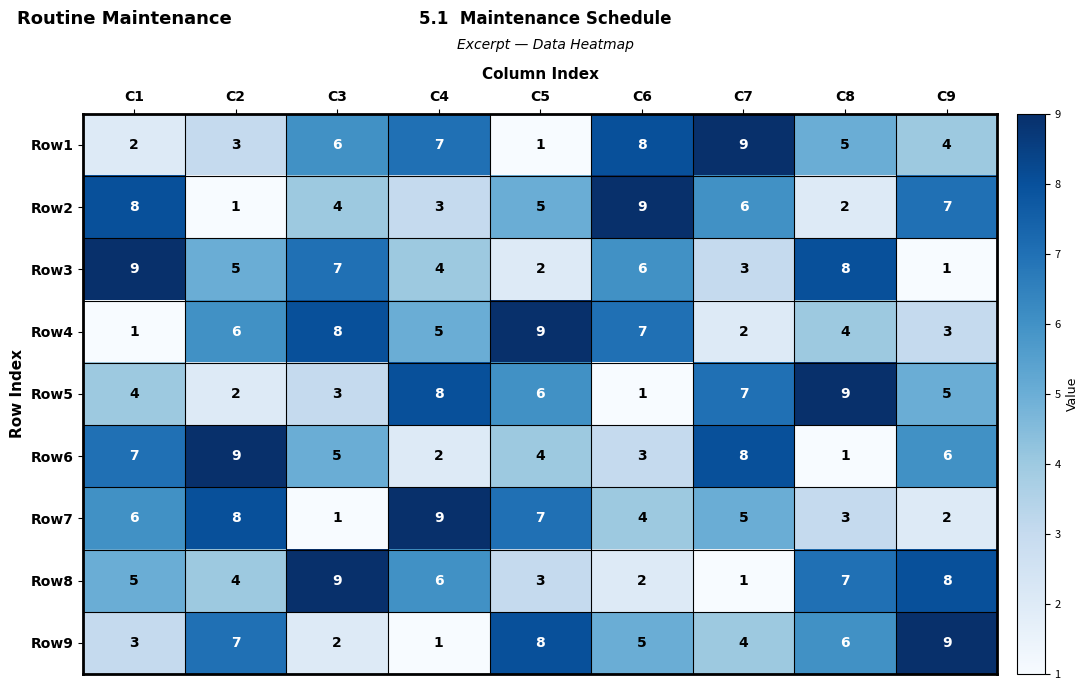

The Row3 series shows 9 at C1. True or false?

True